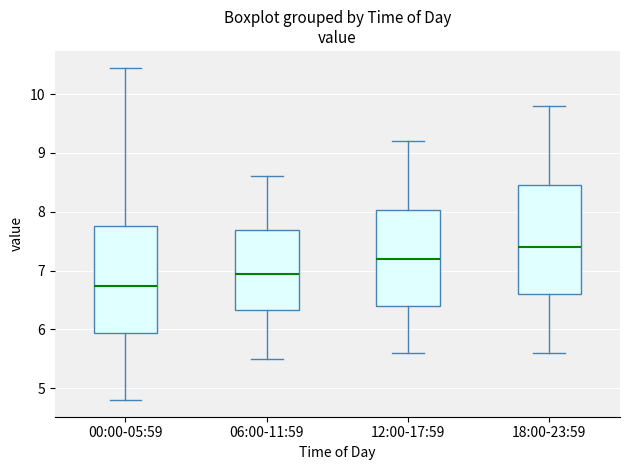

Which box's median line is the lowest?

00:00-05:59